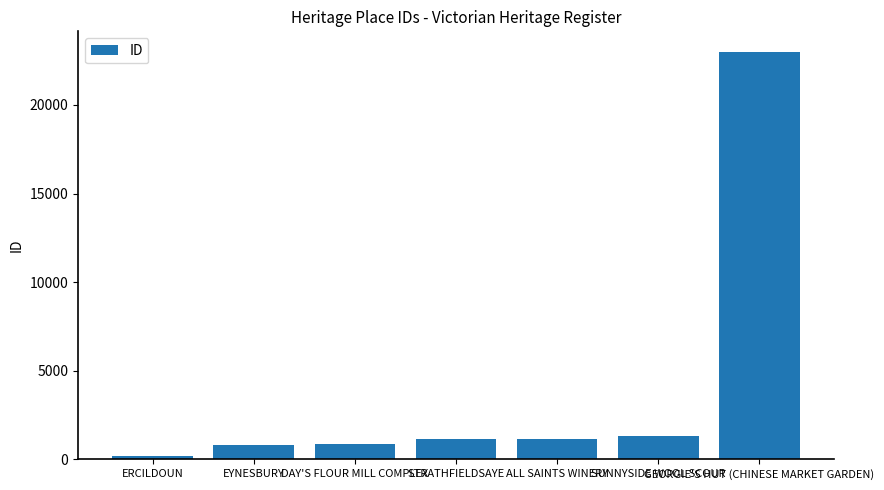

How many categories are shown in the chart?

7